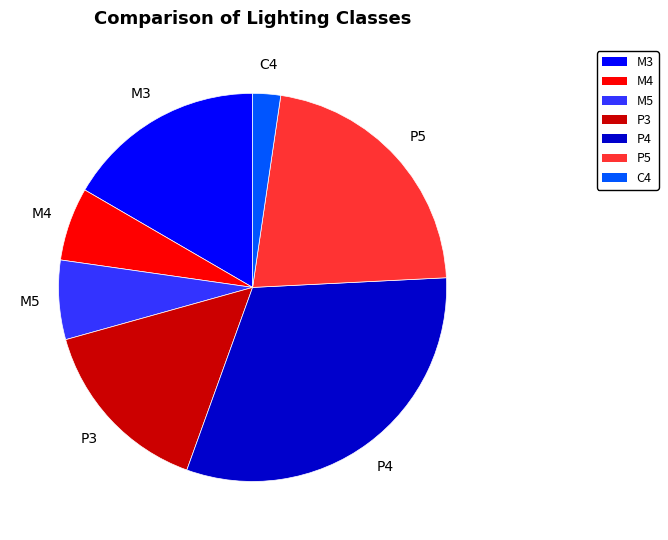

Is it true that M5 is 16% of the pie?

False